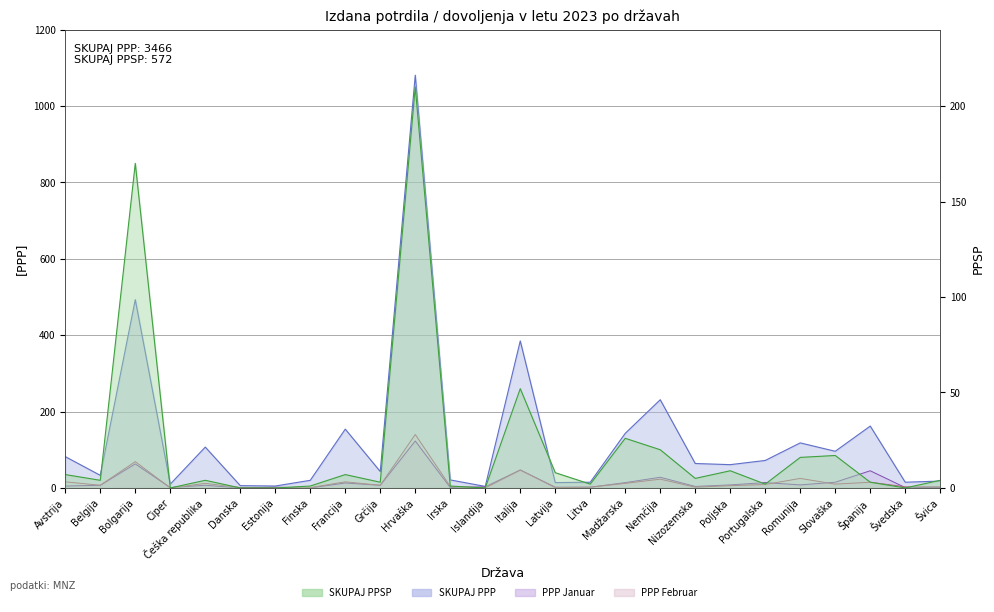

Rank the series at Slovaška from lowest to highest value.

PPP Feb, PPP Jan, SKUPAJ PPSP, SKUPAJ PPP